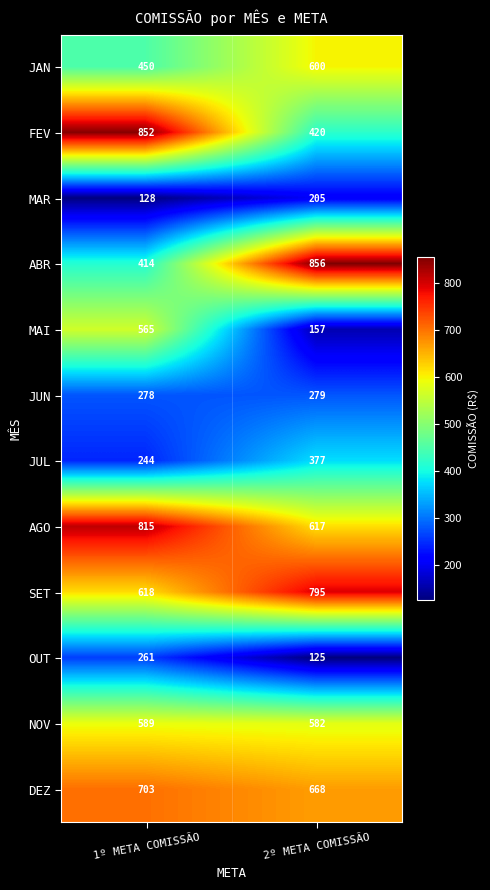

What is the smallest value displayed?

125